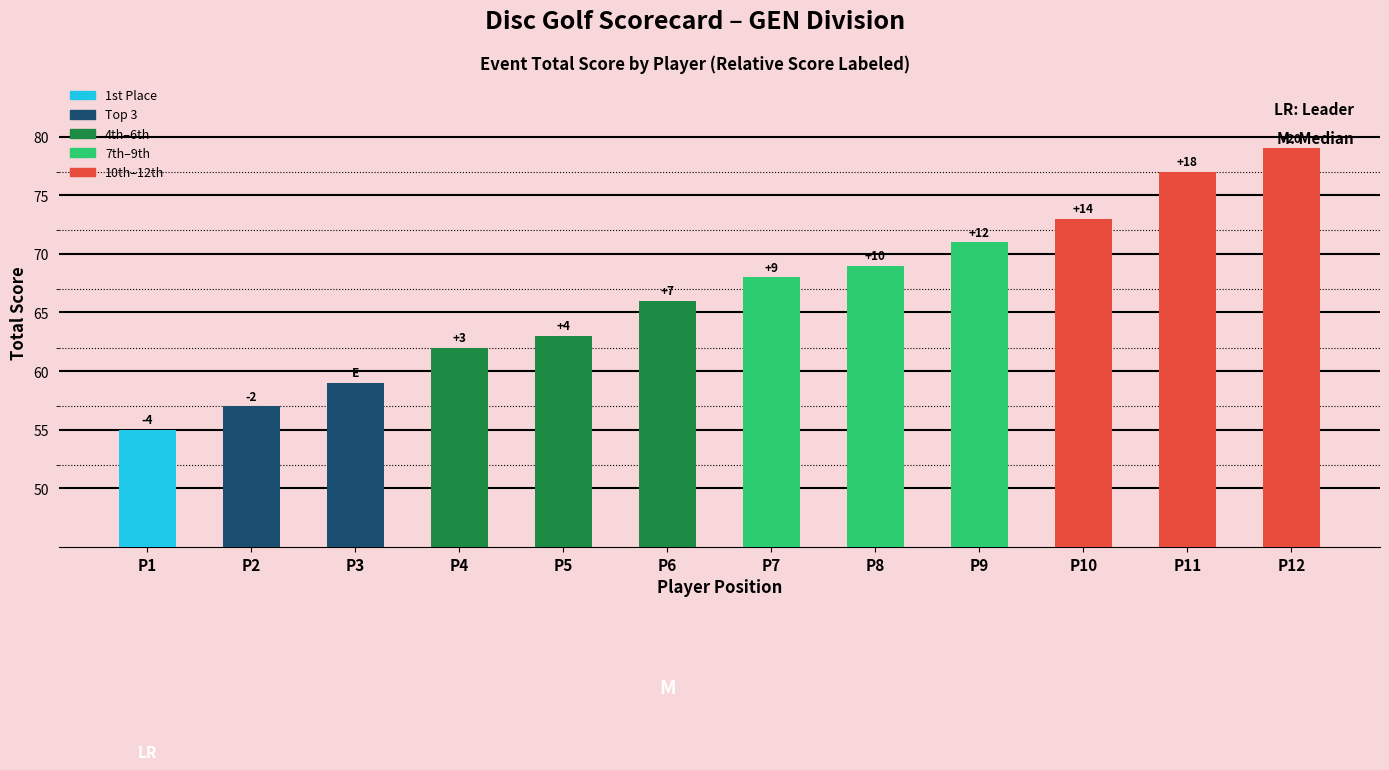

Are the bars horizontal?

No